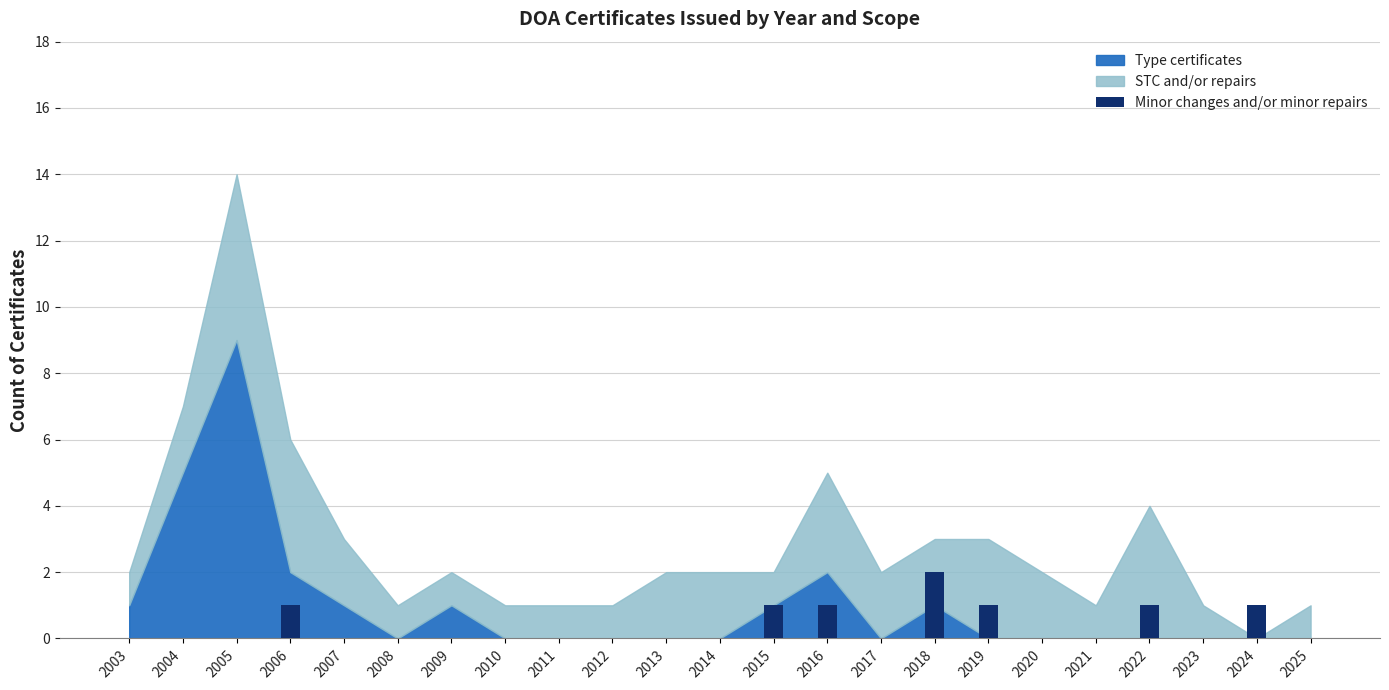

The chart shows a value of -1 at 2021. True or false?

False